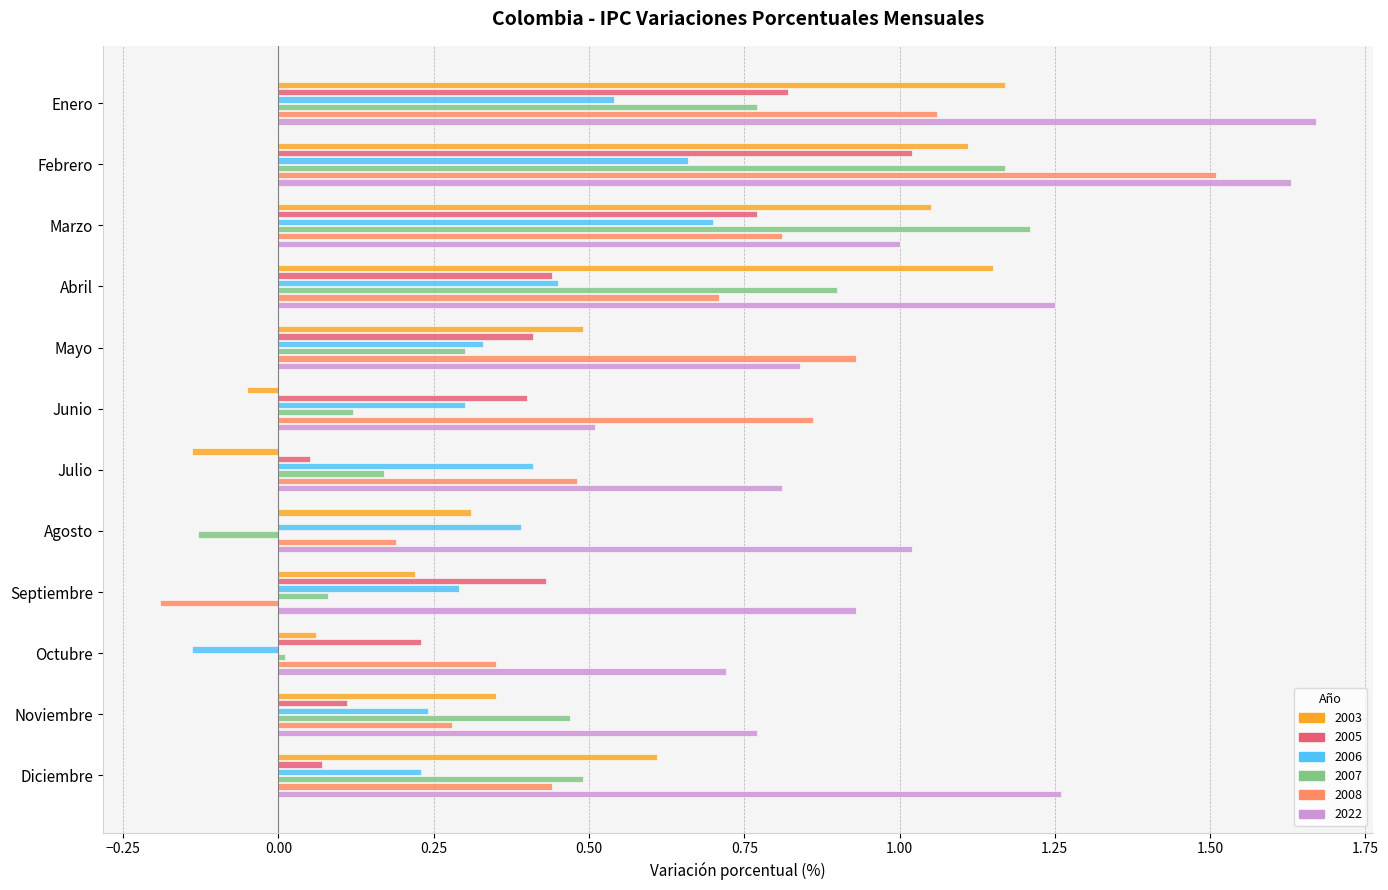

Which category has the highest value in the 2008 series?

Febrero